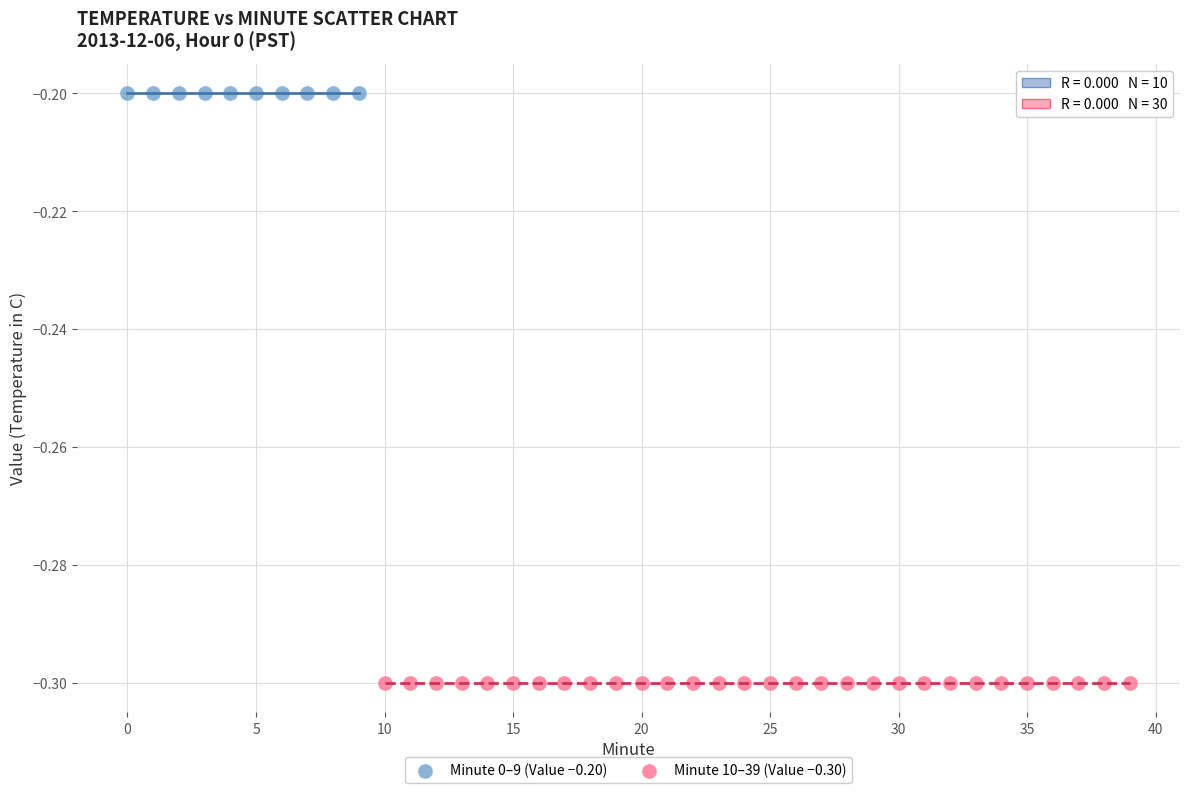

Which series contains the highest Y value?

Minute 0–9 (Value −0.20)